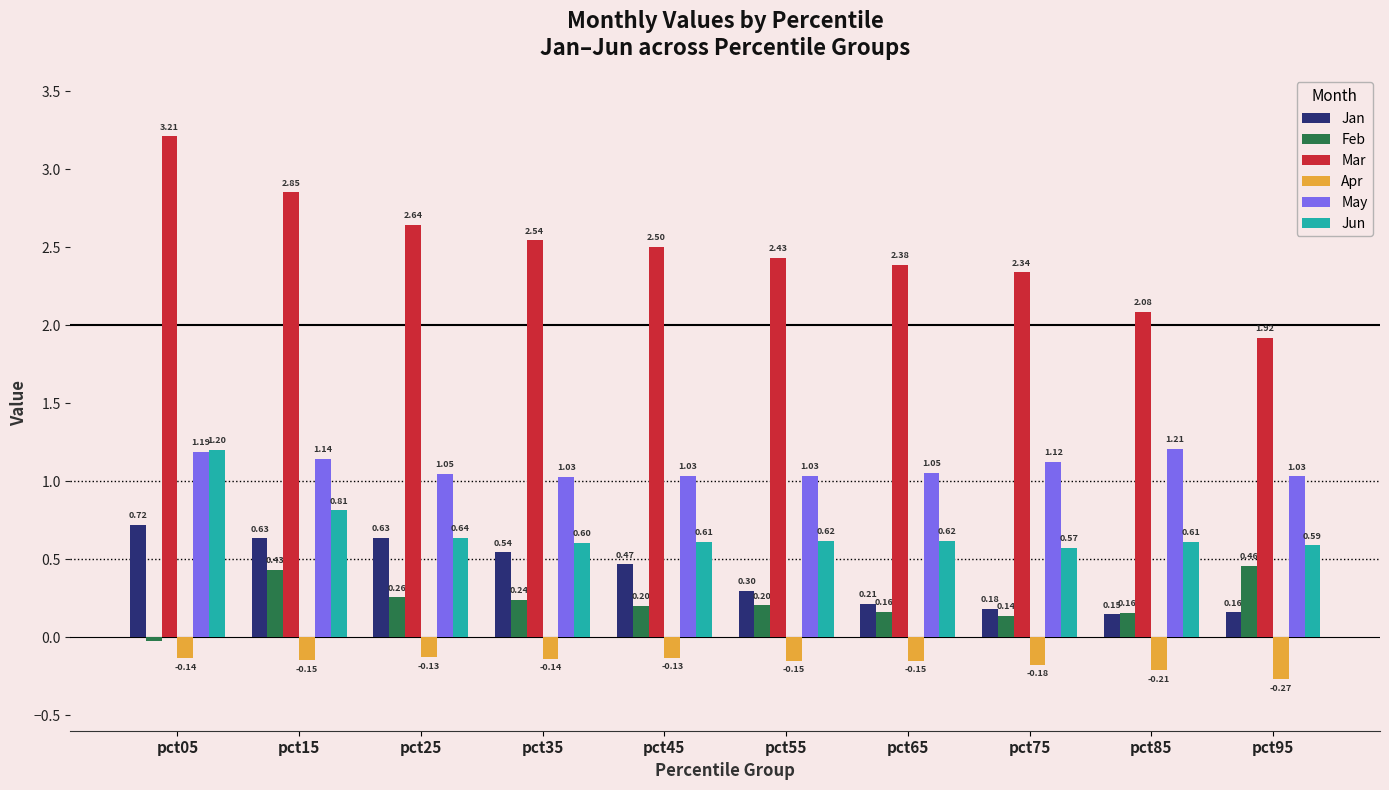

Which series has the largest total across all categories?

Mar